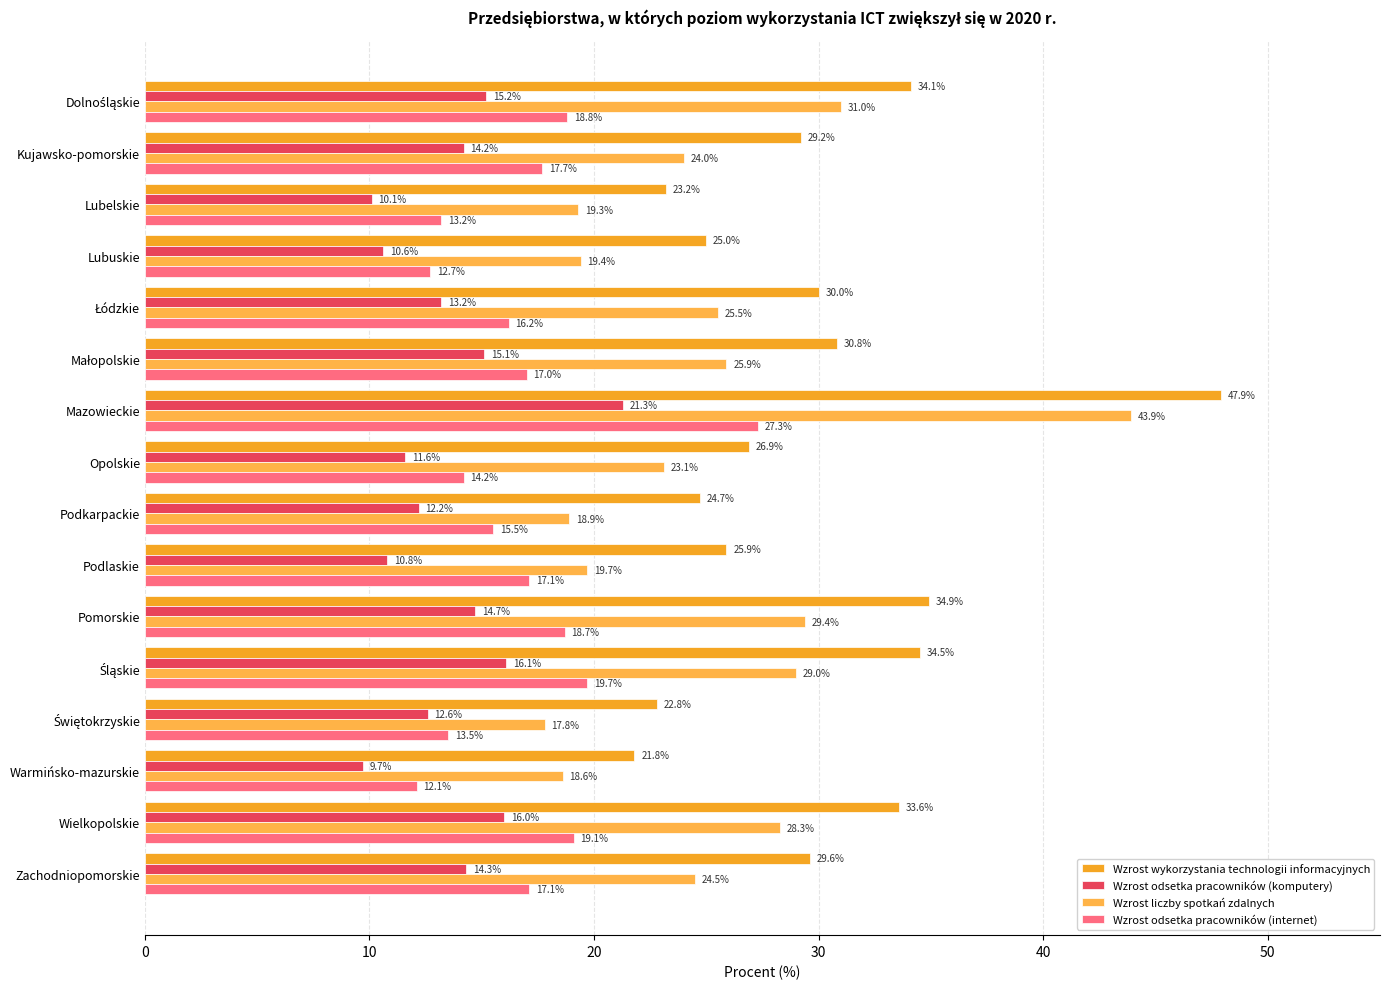

What is the greatest value displayed?

47.9